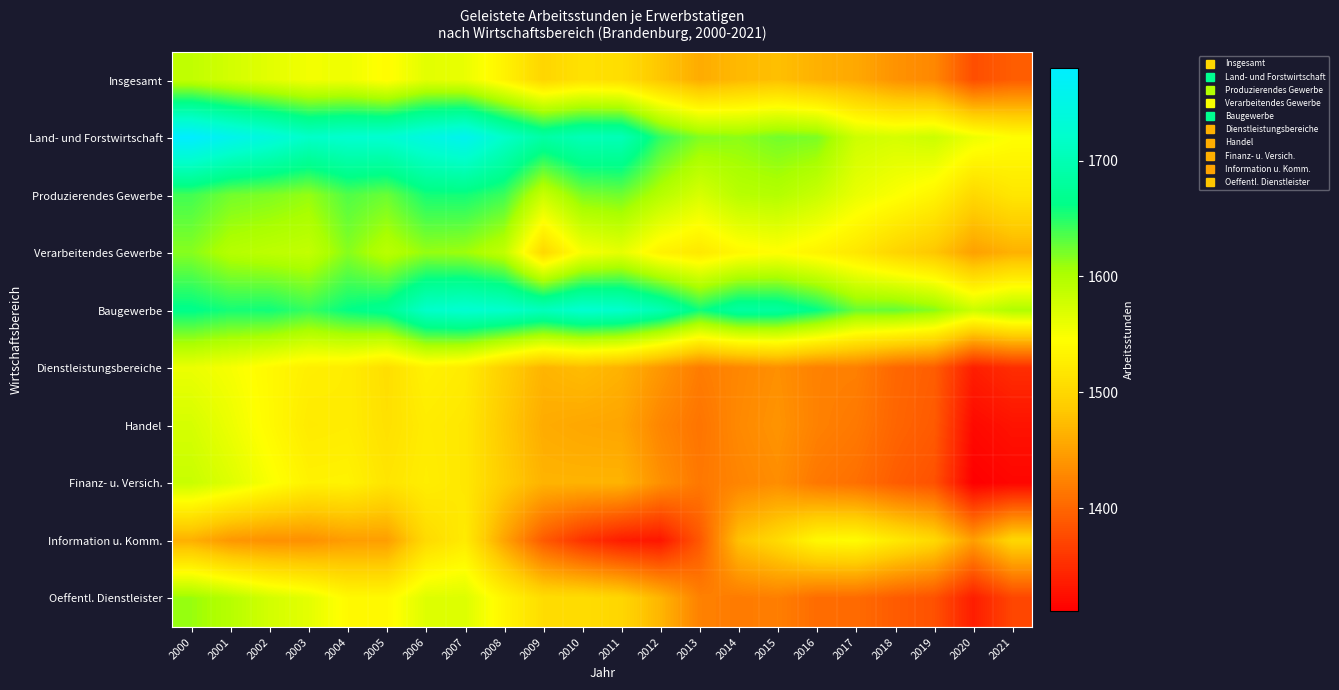

What is the total value across all series at 2004?

15763